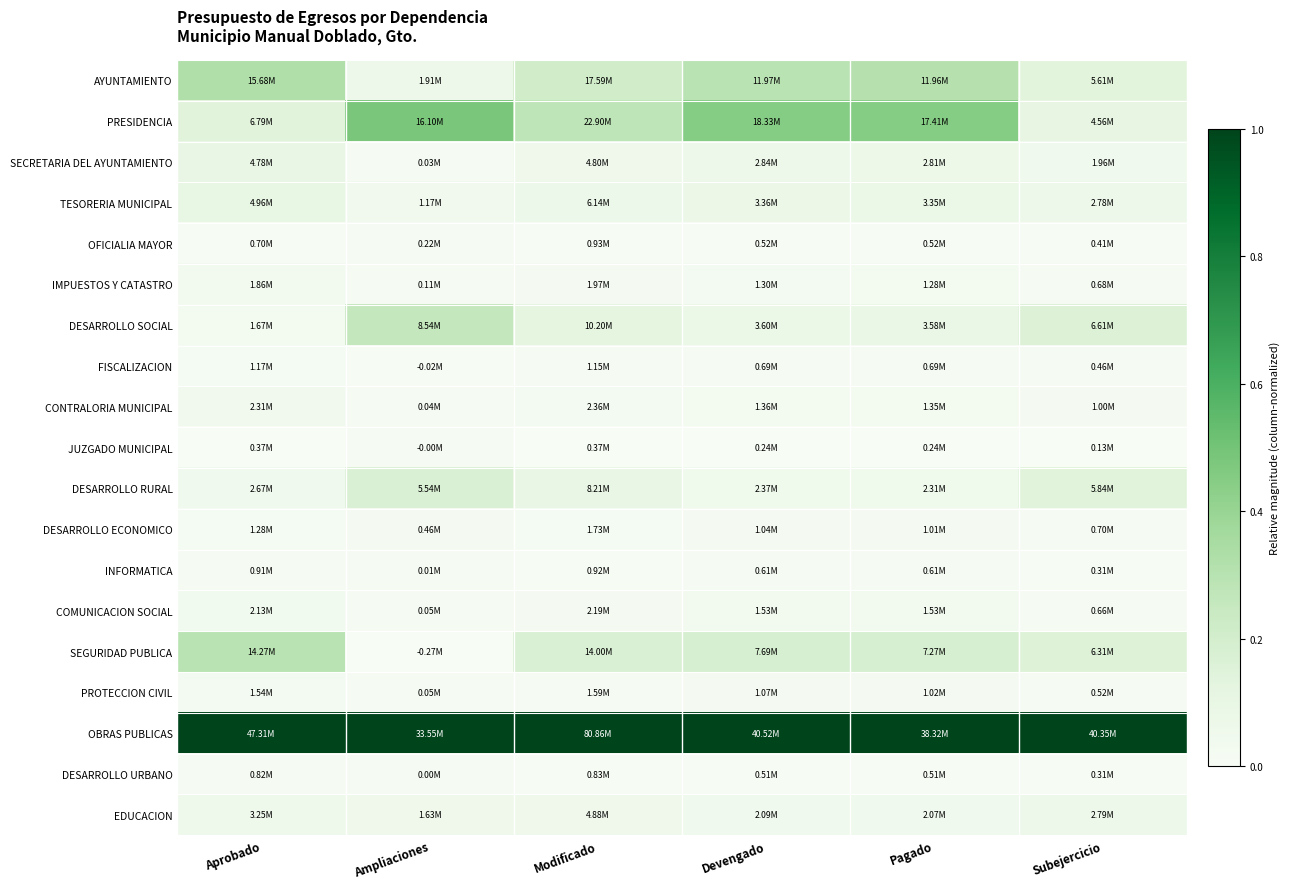

Reading left to right, list all the values displayed in this chart.

AYUNTAMIENTO: Aprobado=0.3	Ampliaciones=0.1	Modificado=0.2	Devengado=0.3	Pagado=0.3	Subejercicio=0.1
PRESIDENCIA: Aprobado=0.1	Ampliaciones=0.5	Modificado=0.3	Devengado=0.4	Pagado=0.5	Subejercicio=0.1
SECRETARIA DEL AYUNTAMIENTO: Aprobado=0.1	Ampliaciones=0.0	Modificado=0.1	Devengado=0.1	Pagado=0.1	Subejercicio=0.0
TESORERIA MUNICIPAL: Aprobado=0.1	Ampliaciones=0.0	Modificado=0.1	Devengado=0.1	Pagado=0.1	Subejercicio=0.1
OFICIALIA MAYOR: Aprobado=0.0	Ampliaciones=0.0	Modificado=0.0	Devengado=0.0	Pagado=0.0	Subejercicio=0.0
IMPUESTOS Y CATASTRO: Aprobado=0.0	Ampliaciones=0.0	Modificado=0.0	Devengado=0.0	Pagado=0.0	Subejercicio=0.0
DESARROLLO SOCIAL: Aprobado=0.0	Ampliaciones=0.3	Modificado=0.1	Devengado=0.1	Pagado=0.1	Subejercicio=0.2
FISCALIZACION: Aprobado=0.0	Ampliaciones=0.0	Modificado=0.0	Devengado=0.0	Pagado=0.0	Subejercicio=0.0
CONTRALORIA MUNICIPAL: Aprobado=0.0	Ampliaciones=0.0	Modificado=0.0	Devengado=0.0	Pagado=0.0	Subejercicio=0.0
JUZGADO MUNICIPAL: Aprobado=0.0	Ampliaciones=0.0	Modificado=0.0	Devengado=0.0	Pagado=0.0	Subejercicio=0.0
DESARROLLO RURAL: Aprobado=0.0	Ampliaciones=0.2	Modificado=0.1	Devengado=0.1	Pagado=0.1	Subejercicio=0.1
DESARROLLO ECONOMICO: Aprobado=0.0	Ampliaciones=0.0	Modificado=0.0	Devengado=0.0	Pagado=0.0	Subejercicio=0.0
INFORMATICA: Aprobado=0.0	Ampliaciones=0.0	Modificado=0.0	Devengado=0.0	Pagado=0.0	Subejercicio=0.0
COMUNICACION SOCIAL: Aprobado=0.0	Ampliaciones=0.0	Modificado=0.0	Devengado=0.0	Pagado=0.0	Subejercicio=0.0
SEGURIDAD PUBLICA: Aprobado=0.3	Ampliaciones=0.0	Modificado=0.2	Devengado=0.2	Pagado=0.2	Subejercicio=0.2
PROTECCION CIVIL: Aprobado=0.0	Ampliaciones=0.0	Modificado=0.0	Devengado=0.0	Pagado=0.0	Subejercicio=0.0
OBRAS PUBLICAS: Aprobado=1.0	Ampliaciones=1.0	Modificado=1.0	Devengado=1.0	Pagado=1.0	Subejercicio=1.0
DESARROLLO URBANO: Aprobado=0.0	Ampliaciones=0.0	Modificado=0.0	Devengado=0.0	Pagado=0.0	Subejercicio=0.0
EDUCACION: Aprobado=0.1	Ampliaciones=0.1	Modificado=0.1	Devengado=0.0	Pagado=0.0	Subejercicio=0.1